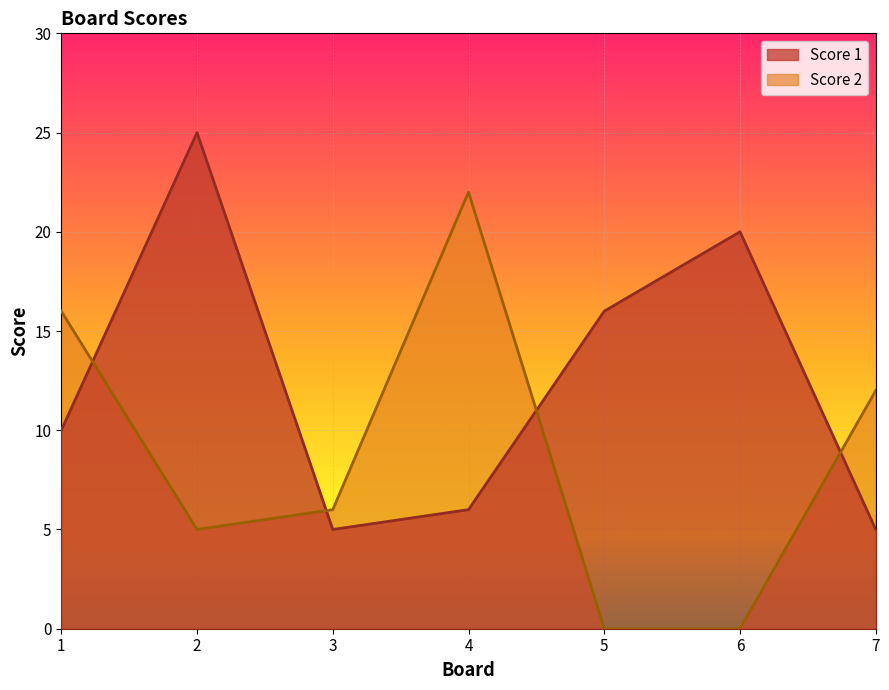

At which label is Score 1 closest to 15?

5